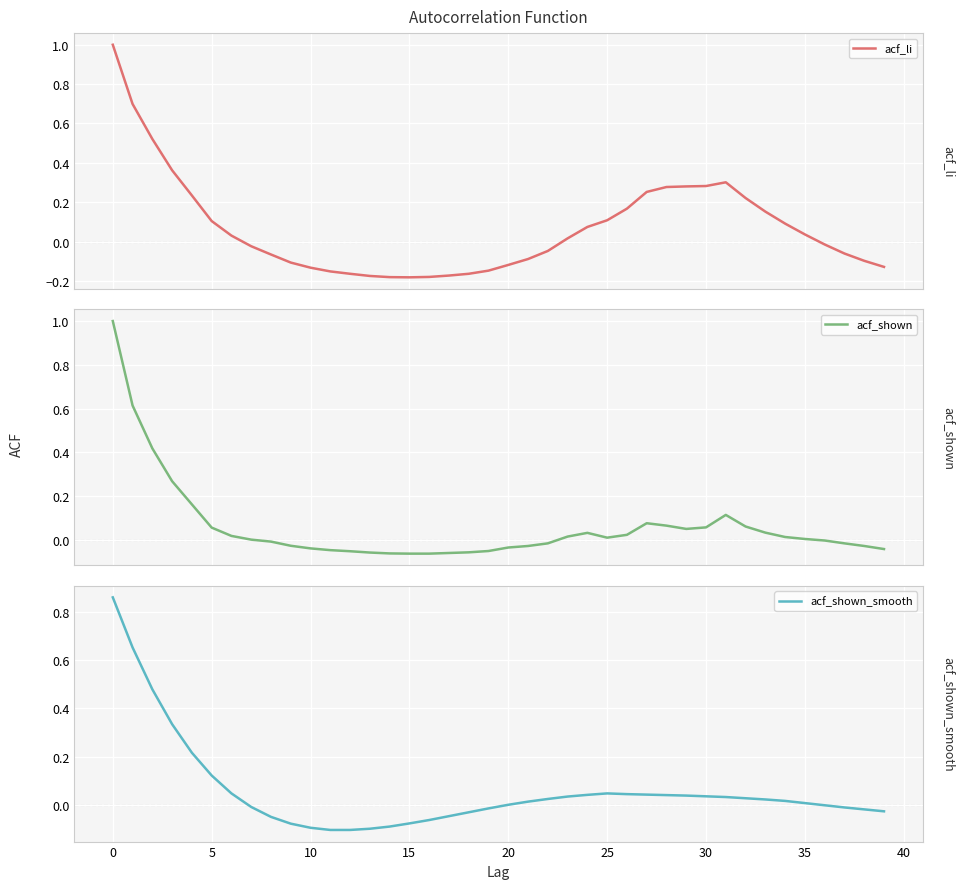

The value of acf_li at 12 is -0.2. True or false?

True